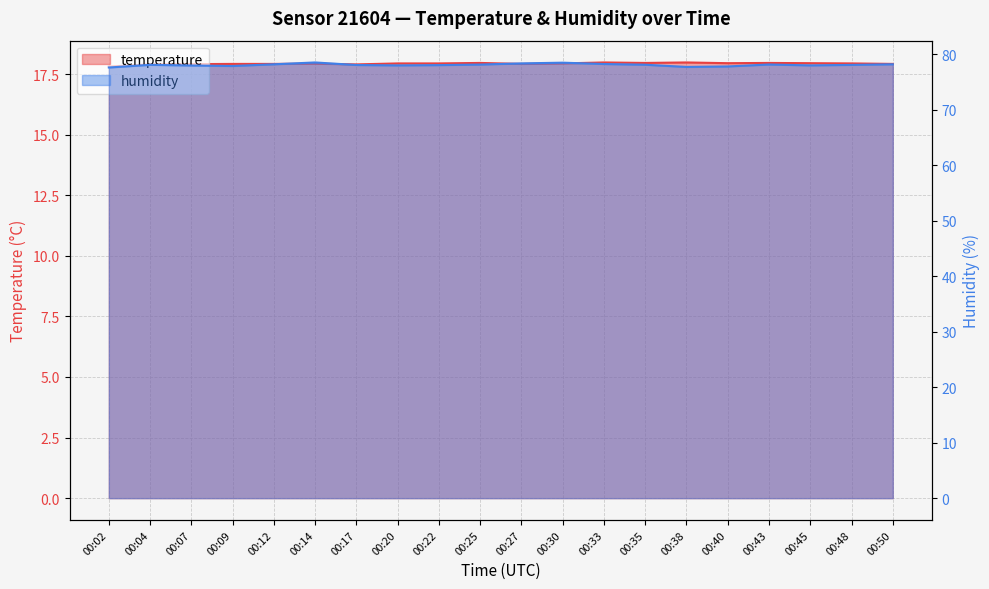

What is the value of the humidity point at the 1st from the left?

77.6